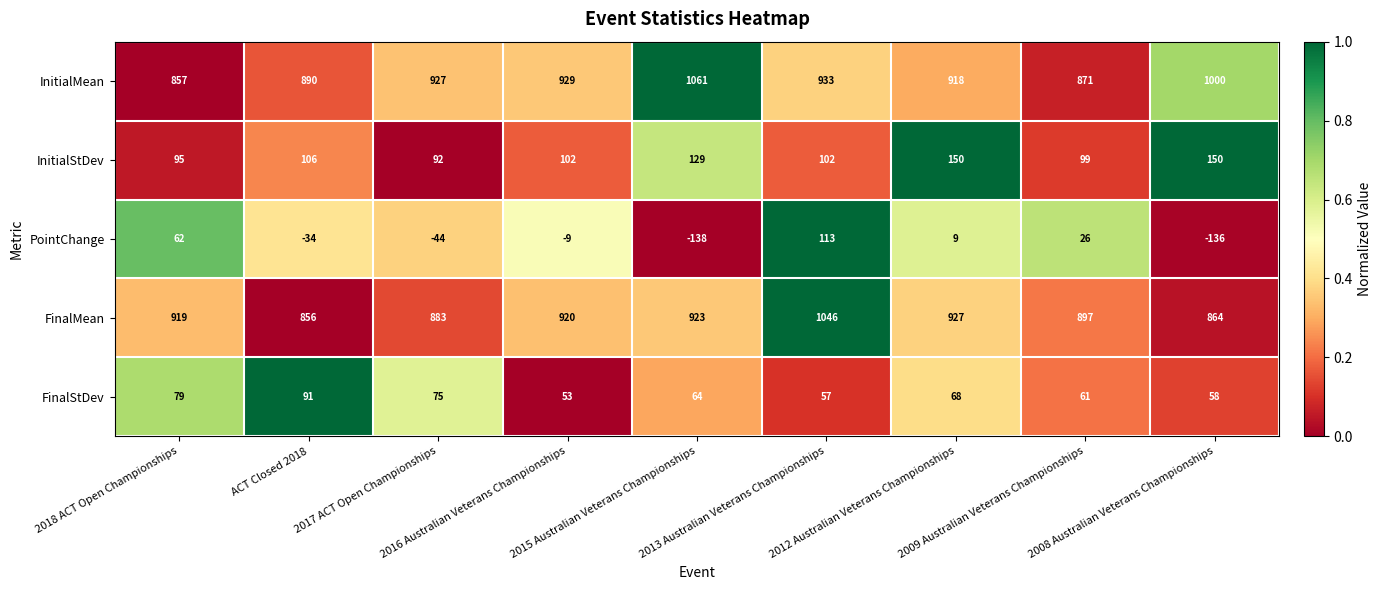

At how many categories does at least one series exceed 0?

9